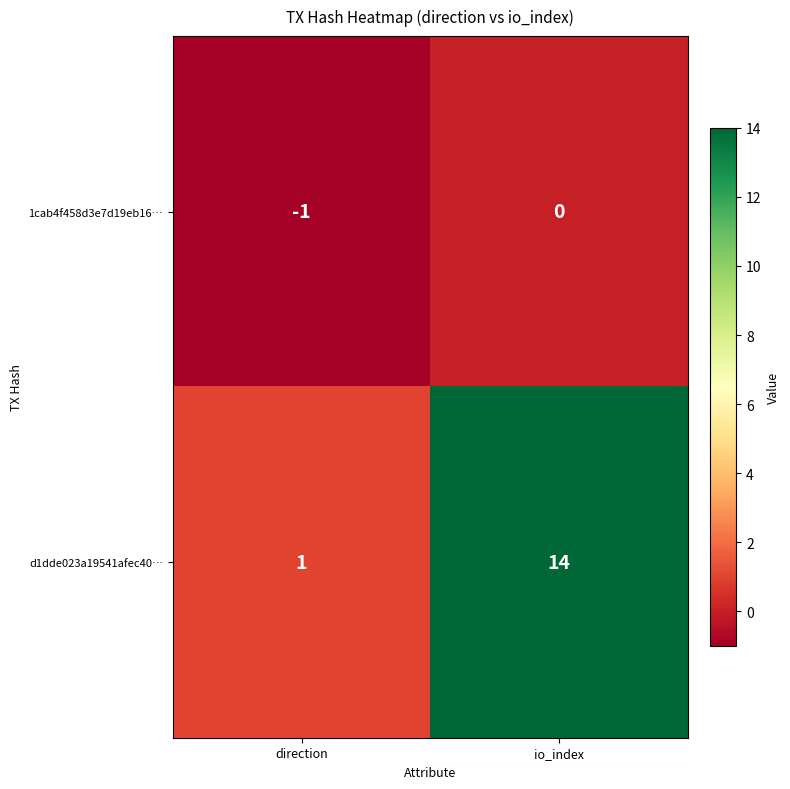

At which label does 1cab4f458d3e7d19eb16… reach its peak?

io_index